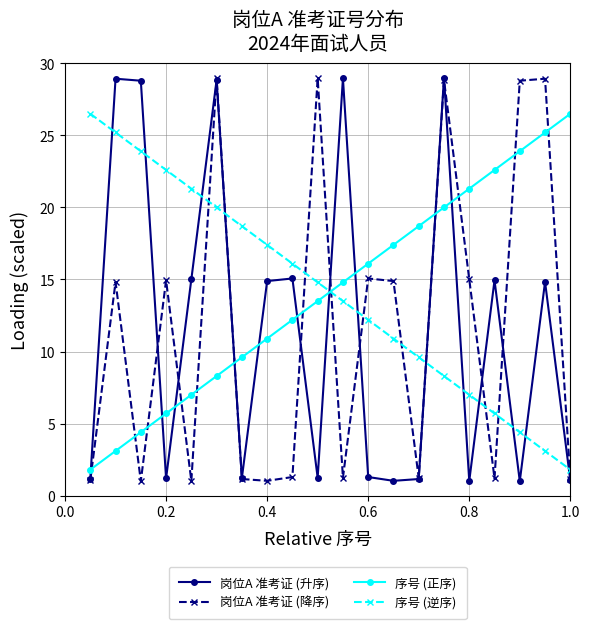

True or false: 序号 (逆序) has more than 2 points higher than both neighbors.

False